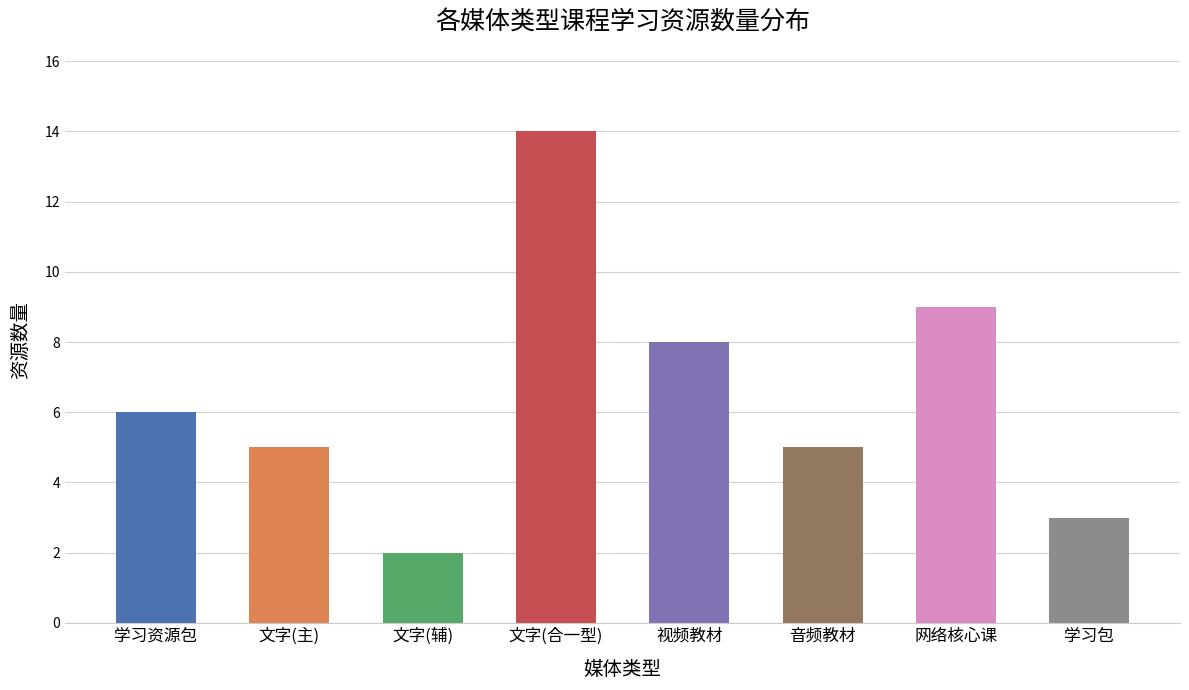

What position from the left is 文字(主)?

2